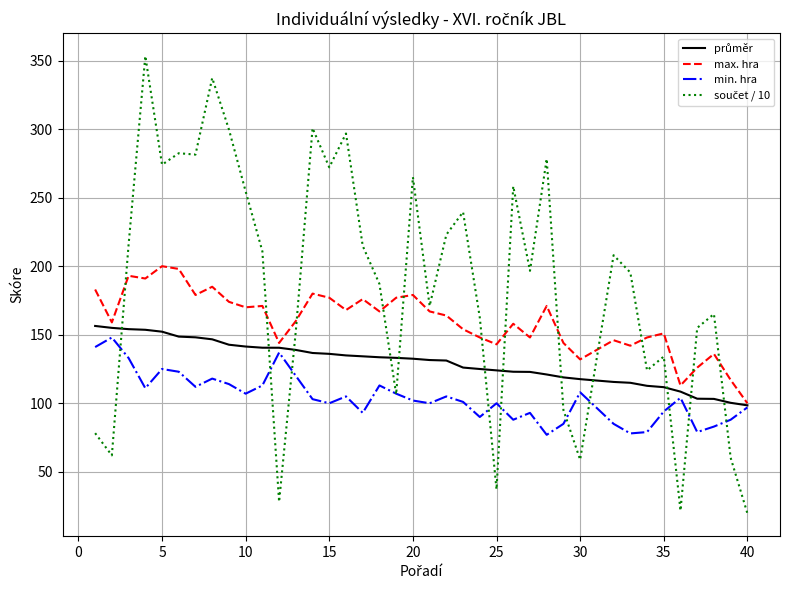

What is the minimum value shown in the chart?

19.7